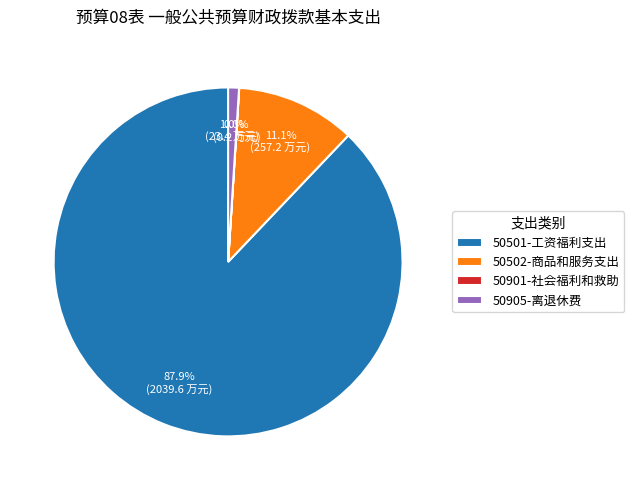

What is the largest slice in the pie chart?

50501-工资福利支出